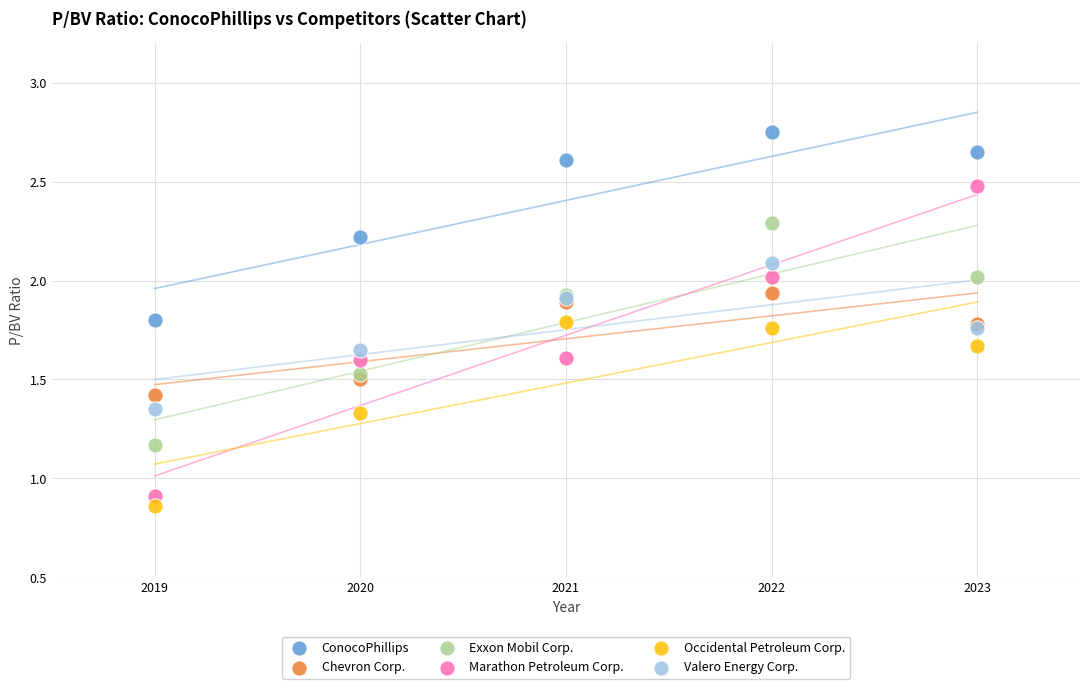

What are all the series names shown in the legend?

ConocoPhillips, Chevron Corp., Exxon Mobil Corp., Marathon Petroleum Corp., Occidental Petroleum Corp., Valero Energy Corp.